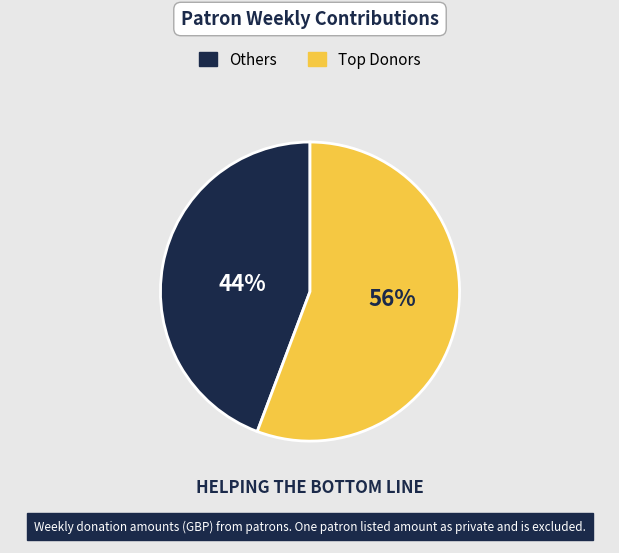

To the nearest percent, what is the average slice percentage?

50%